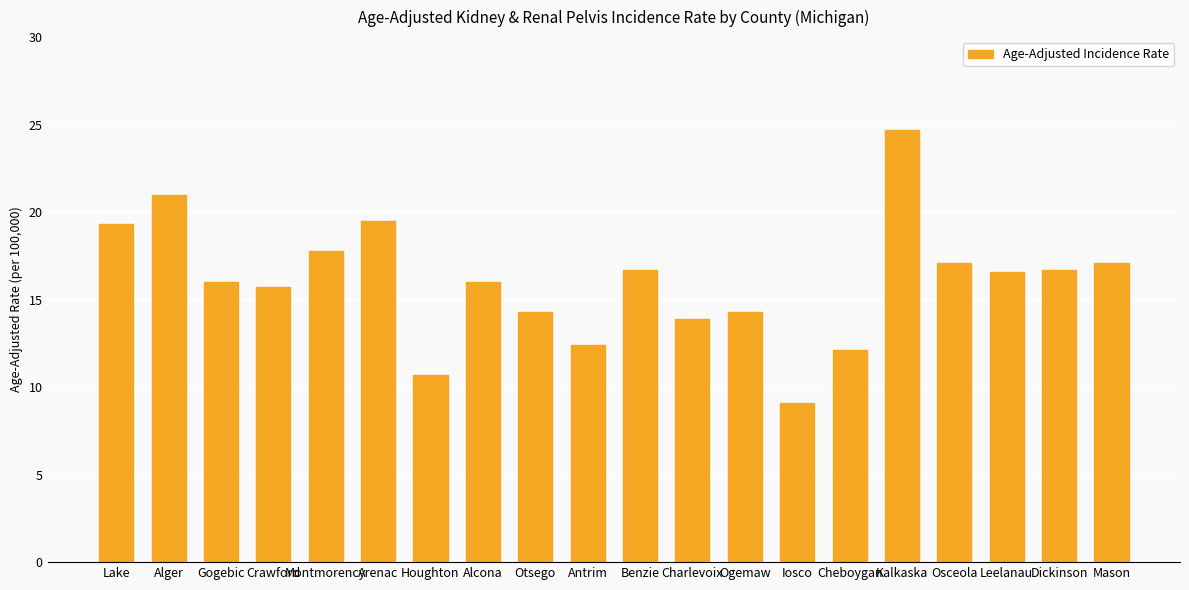

What is the difference between the second highest and second lowest values?

10.3